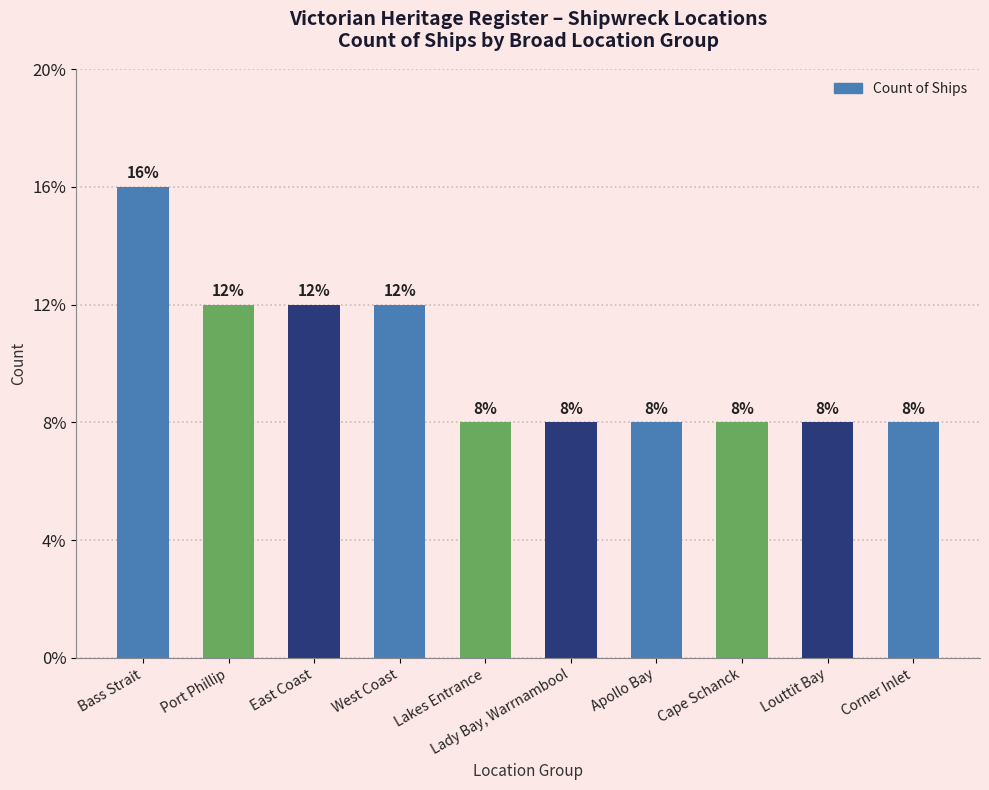

How many bars are there in total?

10